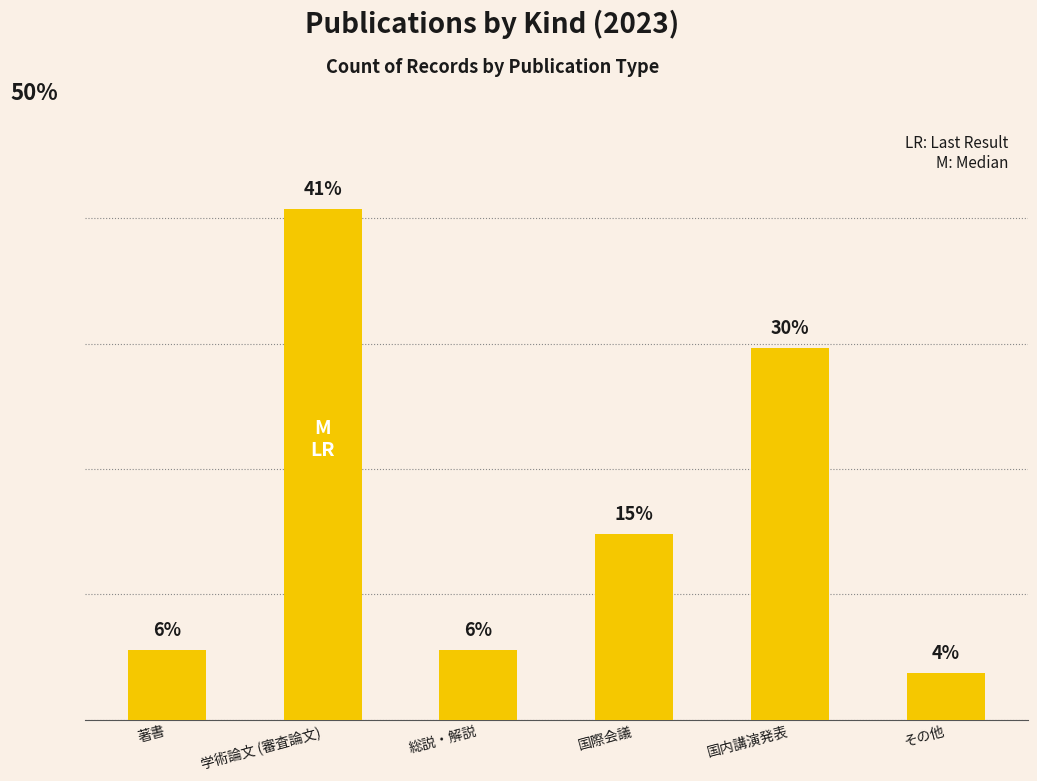

The value at 著書 is 5.6. True or false?

True